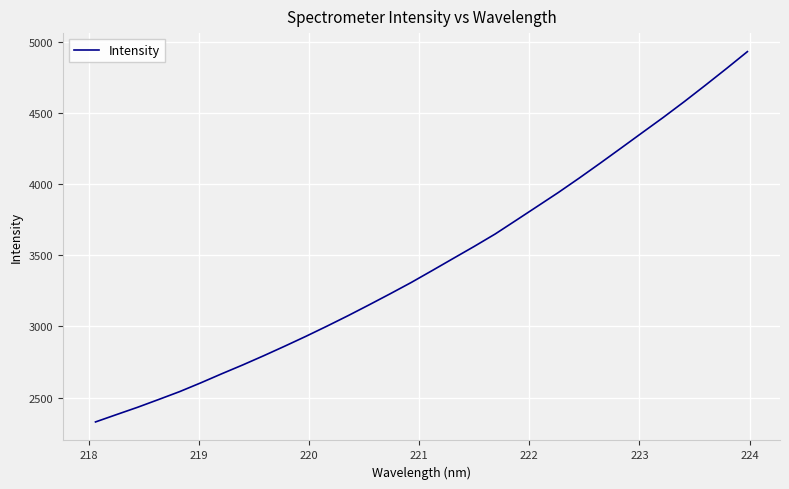

What is the greatest value displayed?

4929.9